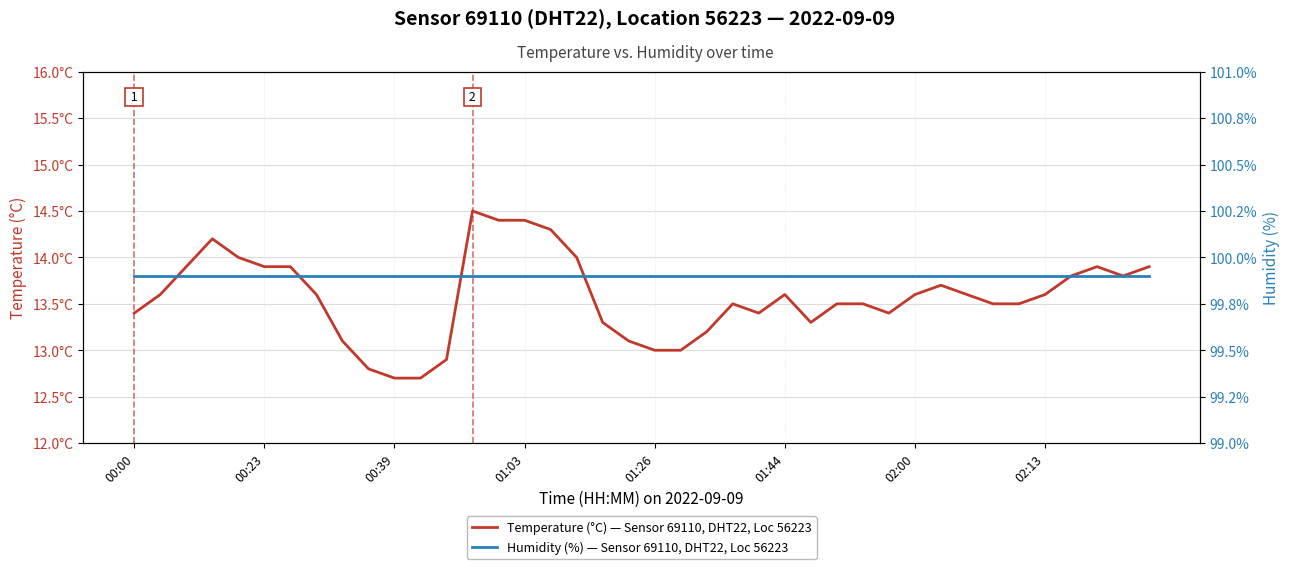

True or false: Temperature (°C) — Sensor 69110, DHT22, Loc 56223 has more than 2 points higher than both neighbors.

True